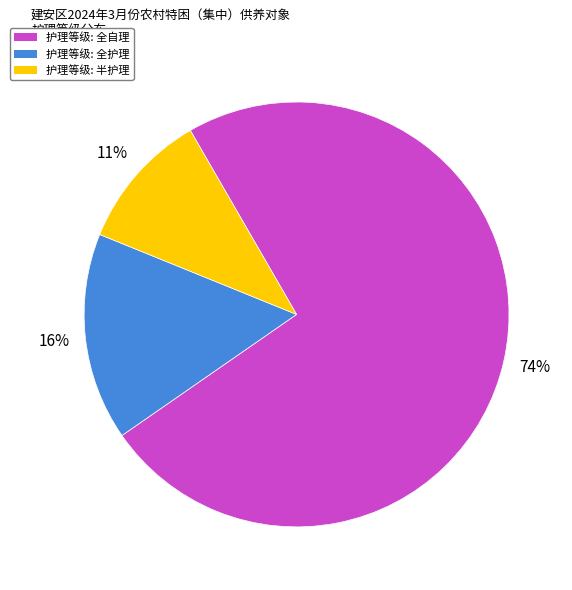

Is there a majority slice in this chart?

Yes